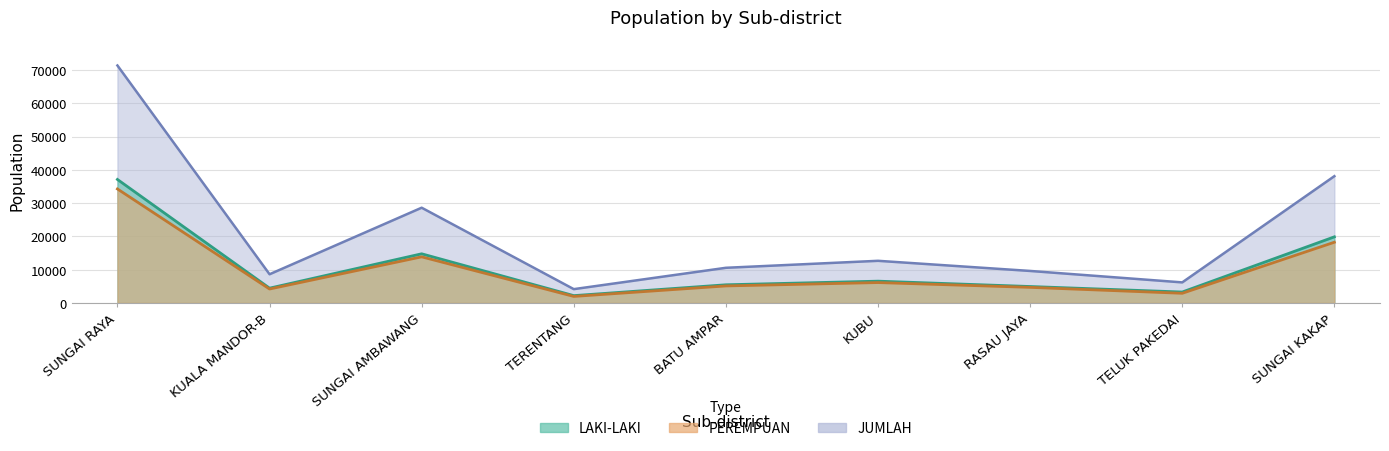

At which label does JUMLAH reach its minimum?

TERENTANG